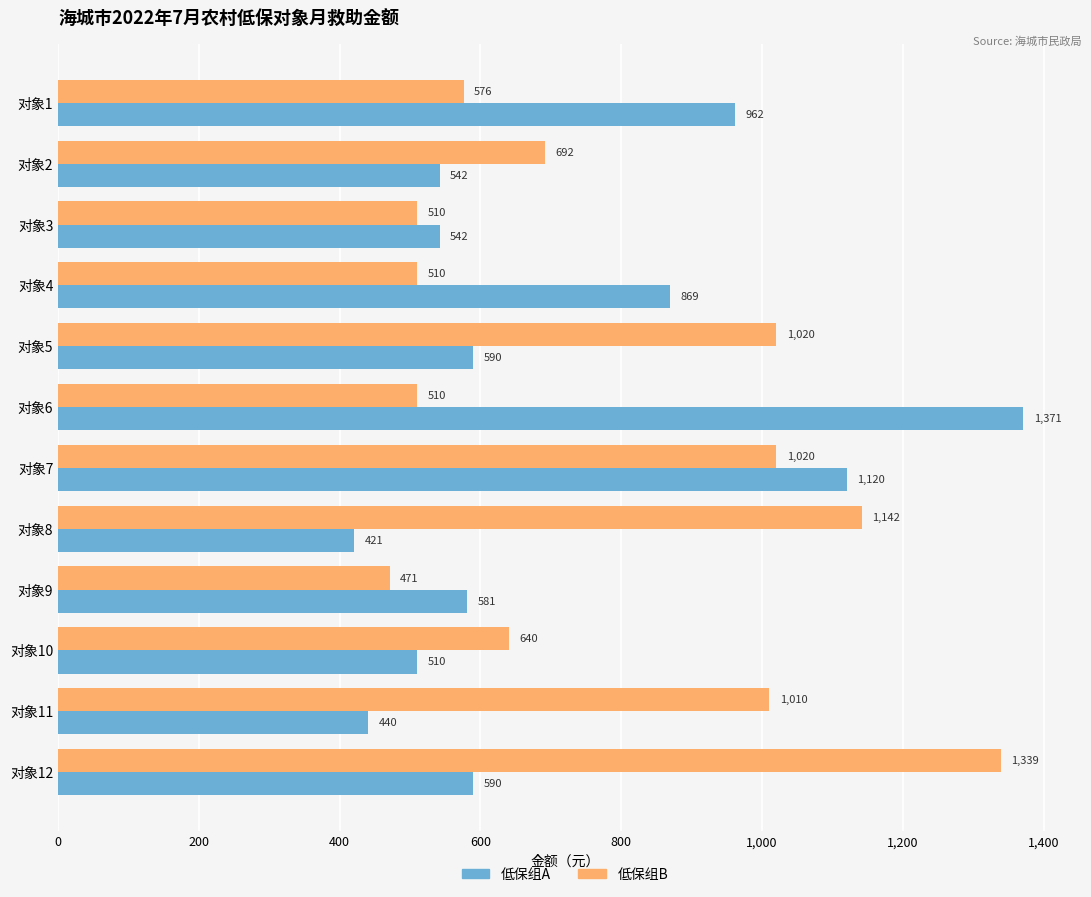

Which label corresponds to the largest value in the chart?

对象6